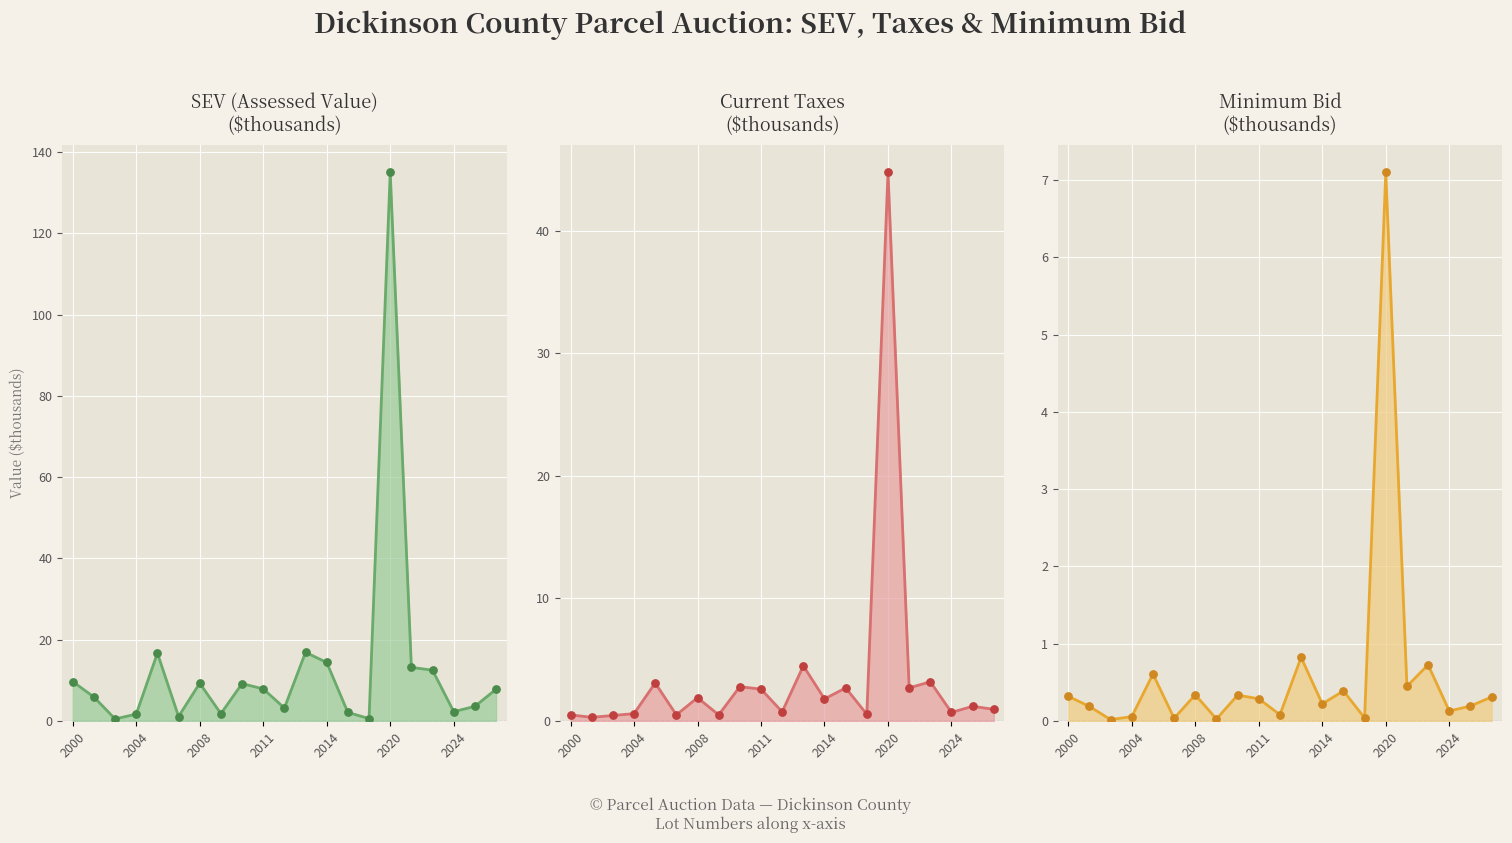

Which series has the largest total across all categories?

SEV (Assessed Value)